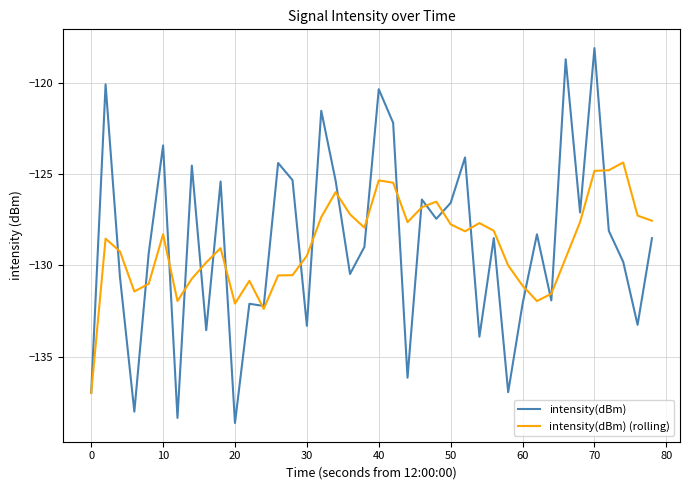

List the series in order of their peak value, lowest first.

intensity(dBm) (rolling), intensity(dBm)